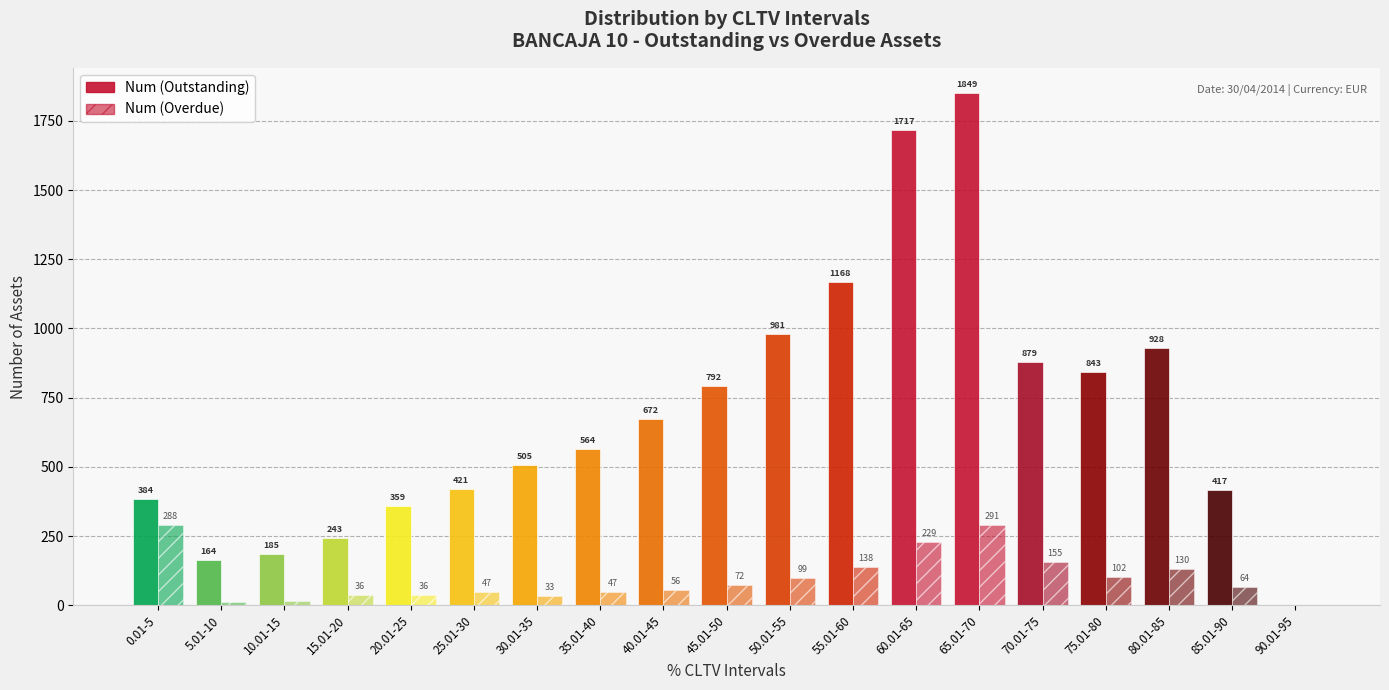

What is the value of the Num (Overdue) bar at the 9th from the left?

56